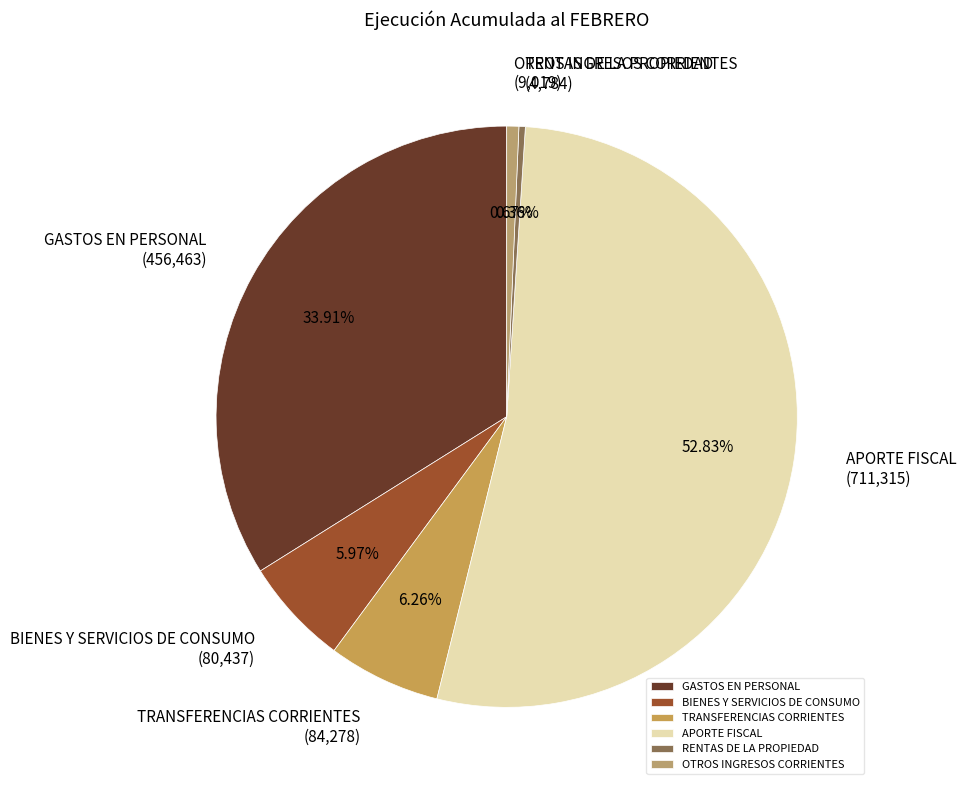

To the nearest percent, what is the difference between the APORTE FISCAL and GASTOS EN PERSONAL slice percentages?

19%